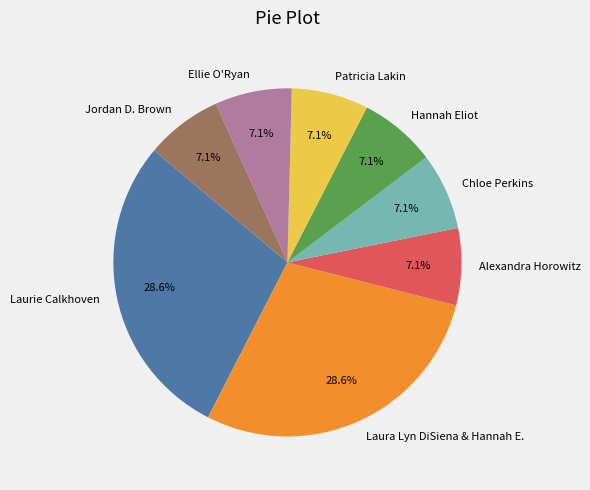

To the nearest percent, what portion does Laurie Calkhoven represent?

29%